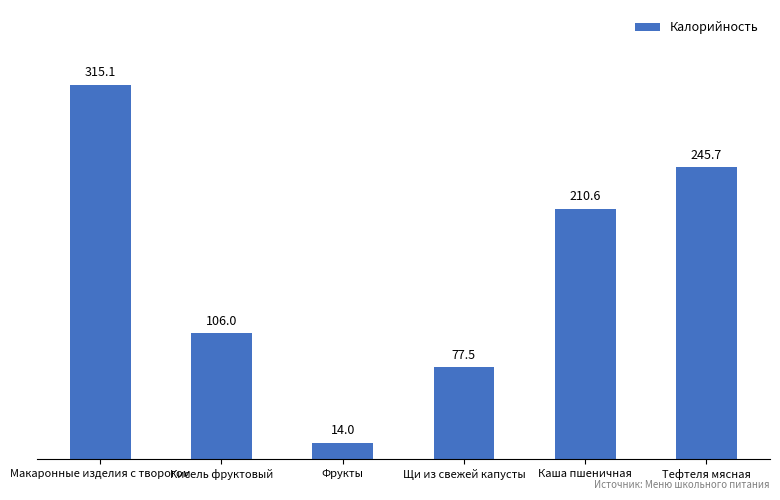

Reading left to right, list all the values displayed in this chart.

Макаронные изделия с творогом=315.1	Кисель фруктовый=106.0	Фрукты=14.0	Щи из свежей капусты=77.5	Каша пшеничная=210.6	Тефтеля мясная=245.7